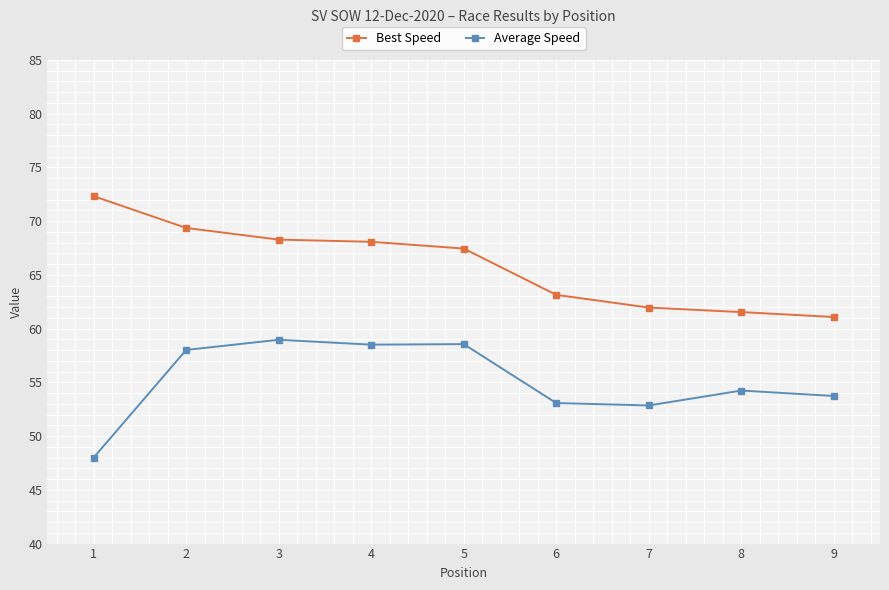

What is the difference between the maximum and minimum values in the Best Speed series?

11.2